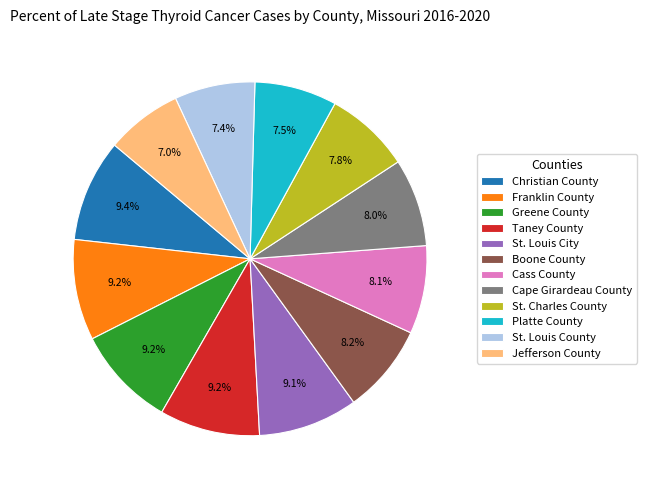

Combined, do Greene County and Jefferson County account for over 50%?

No